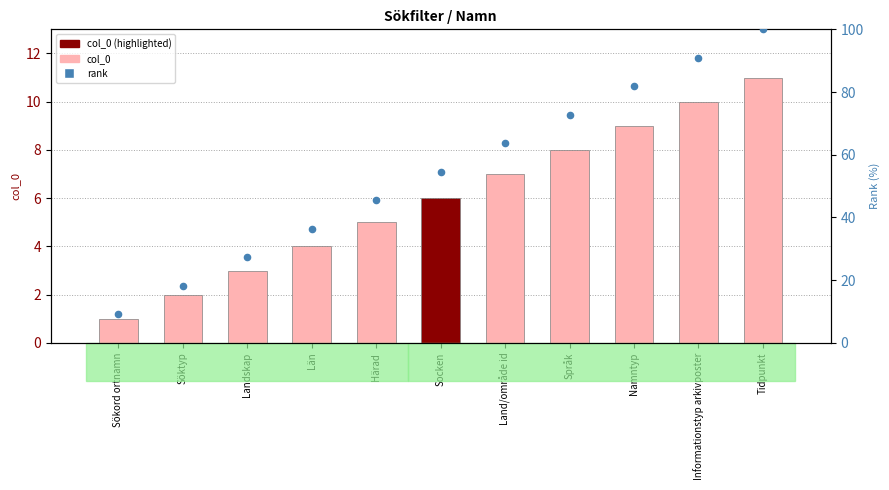

Which series contains the lowest Y value?

col_0